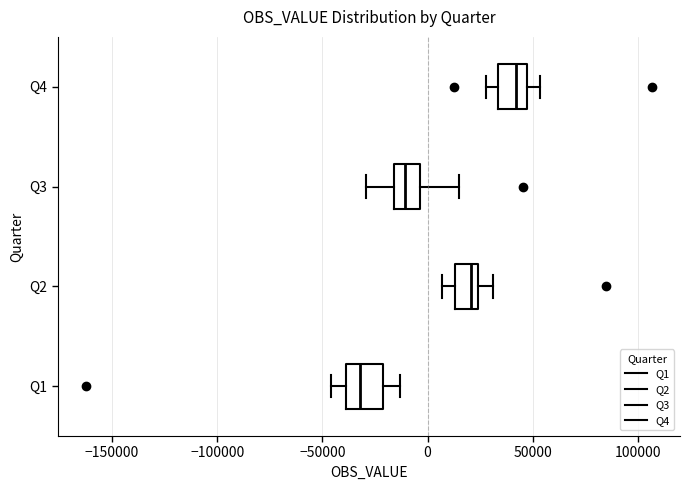

Which box's median line is the furthest to the left?

Q1